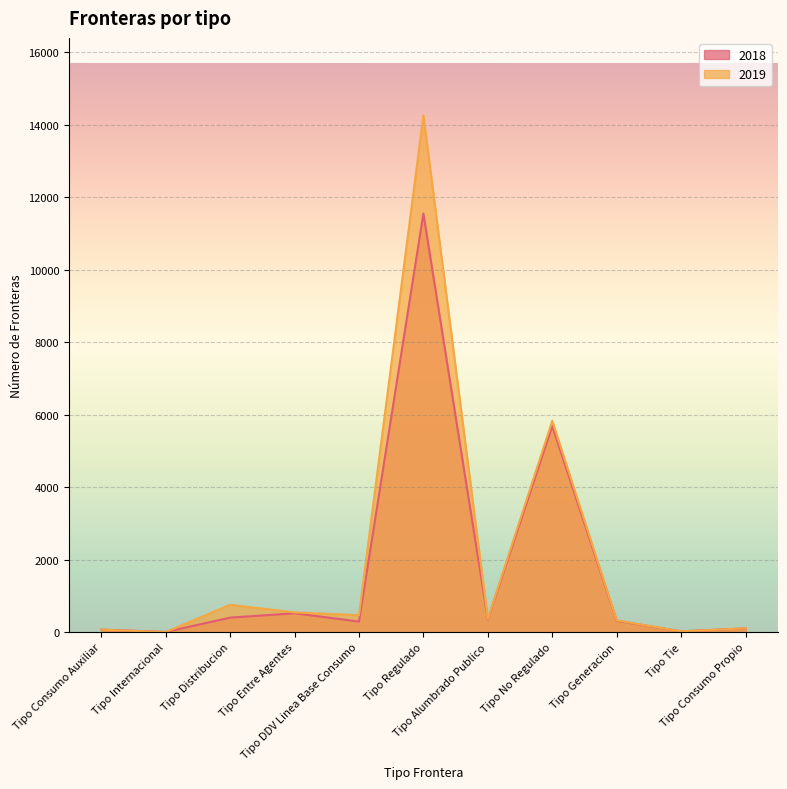

At which category does 2018 reach its first local peak?

Tipo Entre Agentes